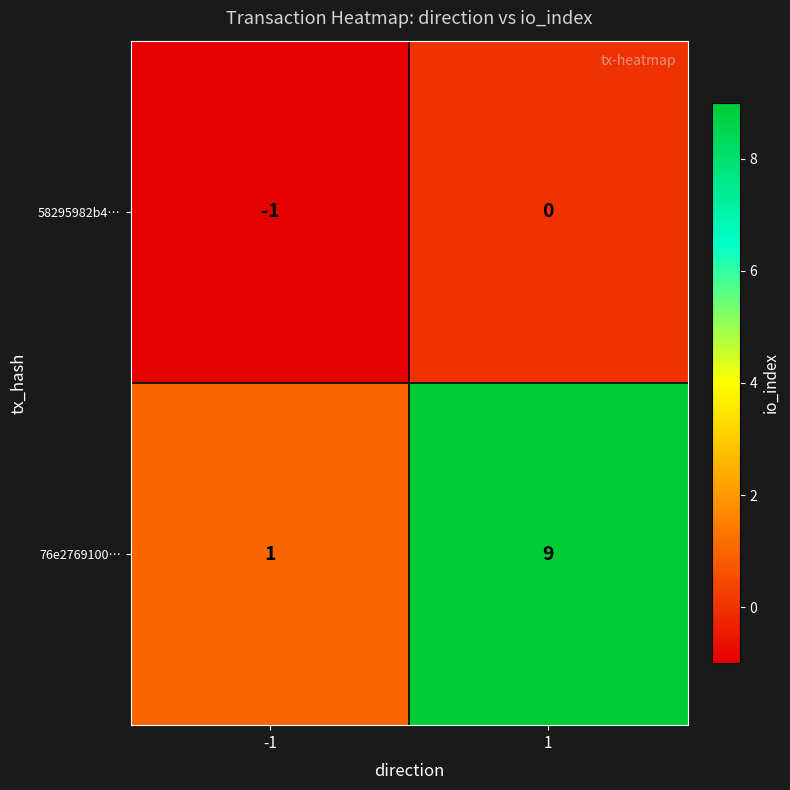

Is the value of 76e2769100… at 1 greater than the value of 58295982b4… at 1?

Yes